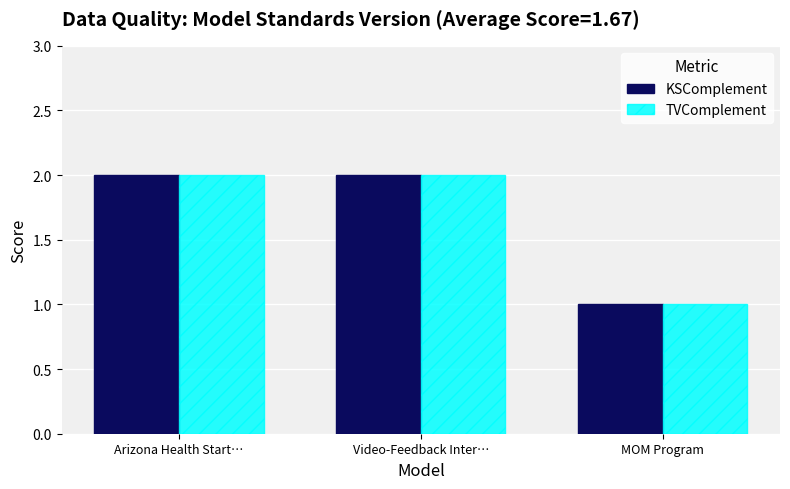

Which category has the lowest value in the KSComplement series?

MOM Program